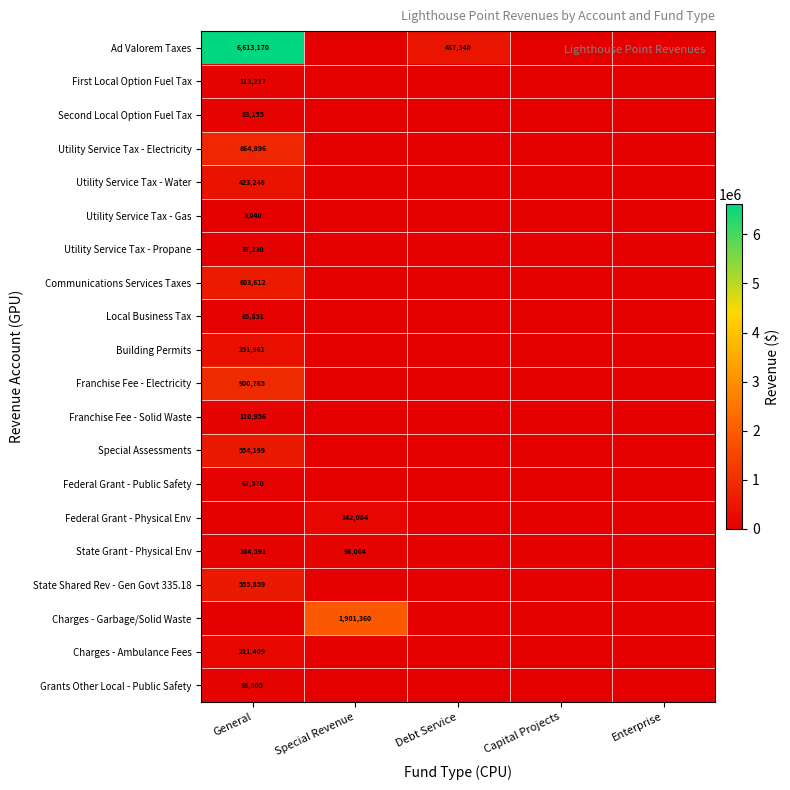

Is it true that Ad Valorem Taxes equals 10591464 at General?

False